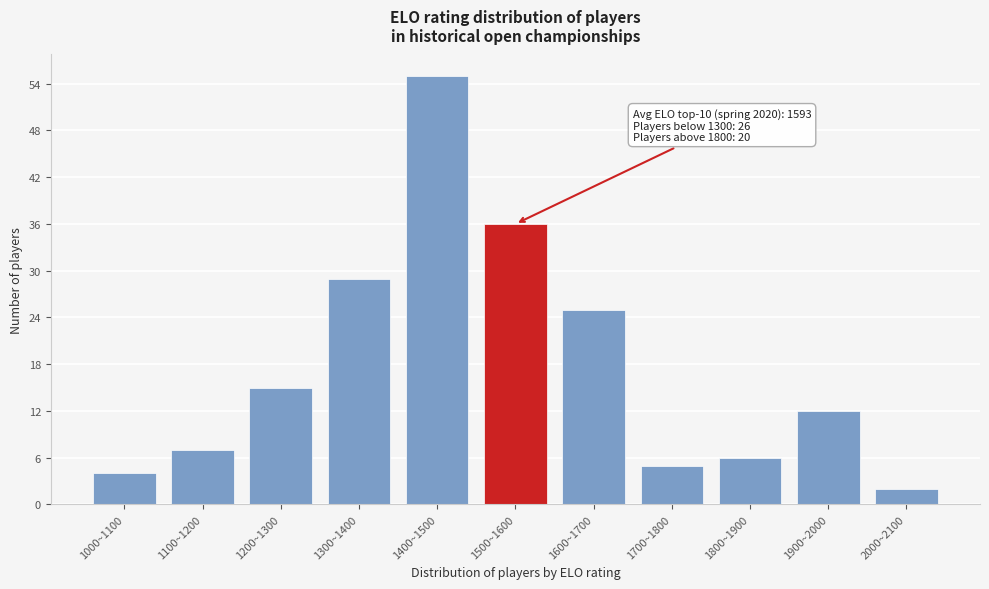

Reading right to left, transcribe all the data shown in this chart.

2	12	6	5	25	36	55	29	15	7	4